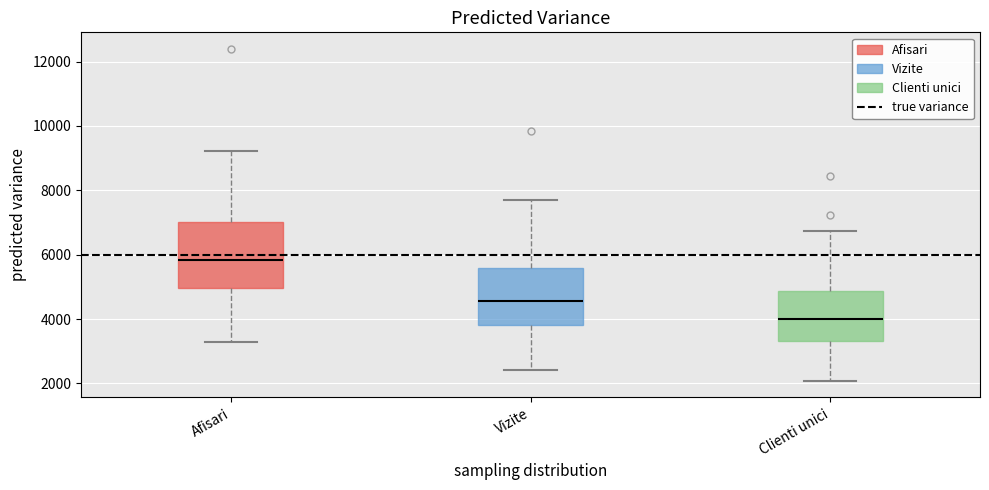

Which box has the lowest median line?

Clienti unici